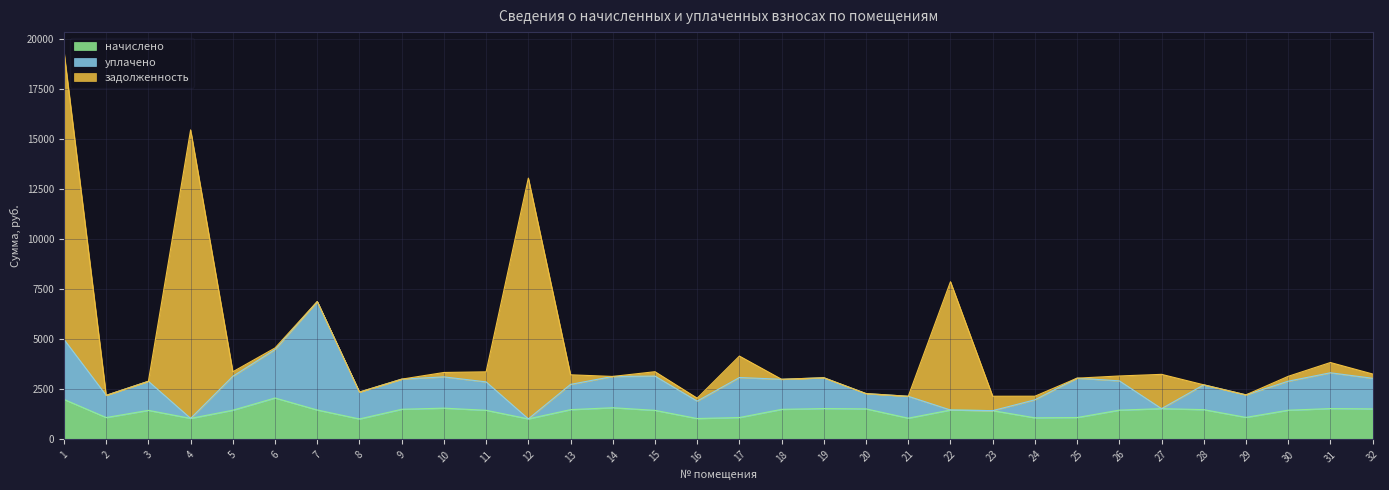

What is the value of the задолженность point at the 17th from the left?

1071.8